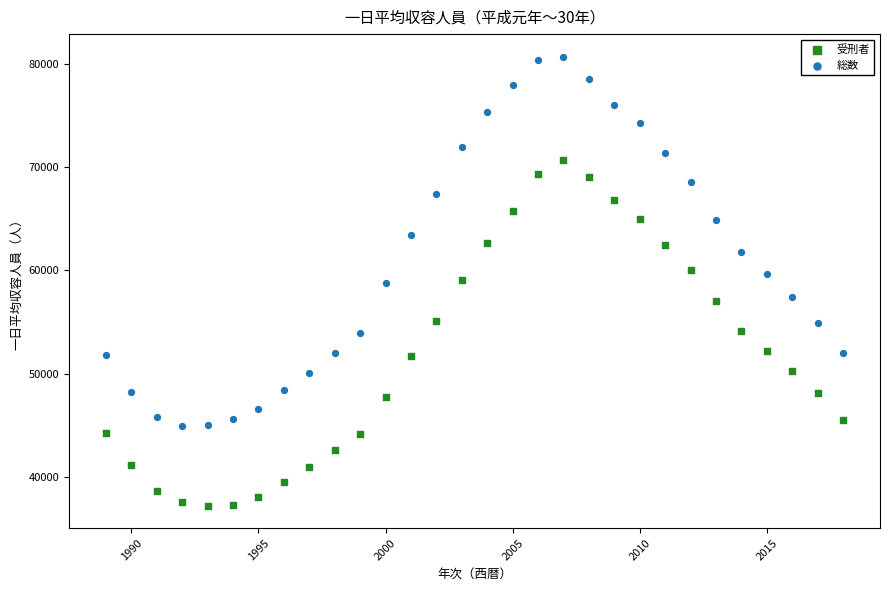

Which series contains the highest Y value?

総数